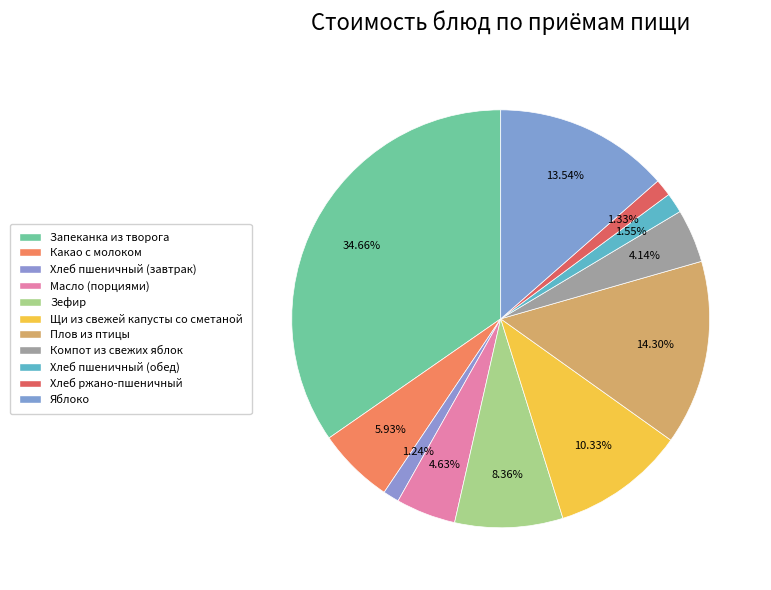

Rank the categories by value from lowest to highest.

Хлеб пшеничный (завтрак), Хлеб ржано-пшеничный, Хлеб пшеничный (обед), Компот из свежих яблок, Масло (порциями), Какао с молоком, Зефир, Щи из свежей капусты со сметаной, Яблоко, Плов из птицы, Запеканка из творога